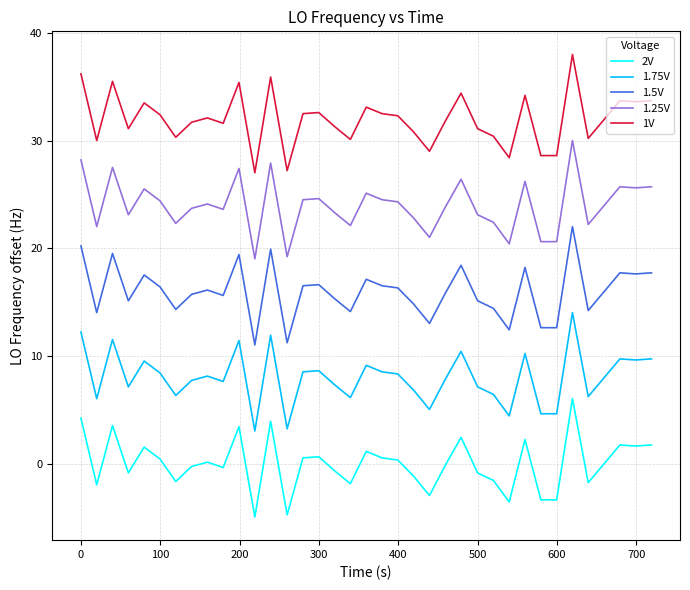

What is the difference between the second highest and second lowest values in the 1.25V series?

9.0